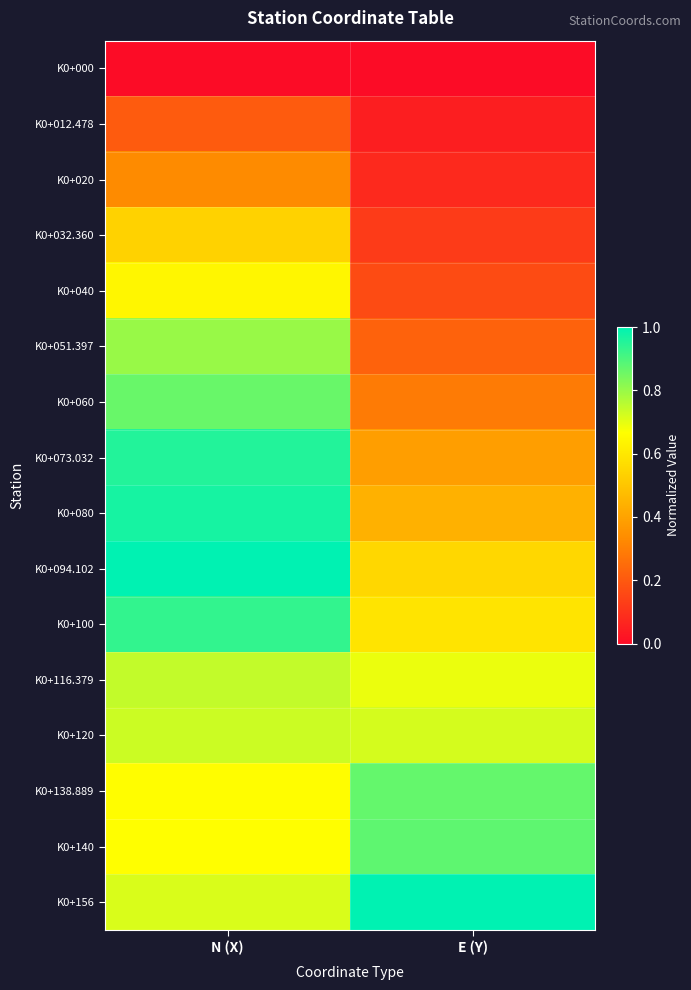

Rank the series by their maximum value, from lowest to highest.

K0+000, K0+012.478, K0+020, K0+032.360, K0+040, K0+120, K0+116.379, K0+051.397, K0+060, K0+138.889, K0+140, K0+100, K0+073.032, K0+080, K0+094.102, K0+156